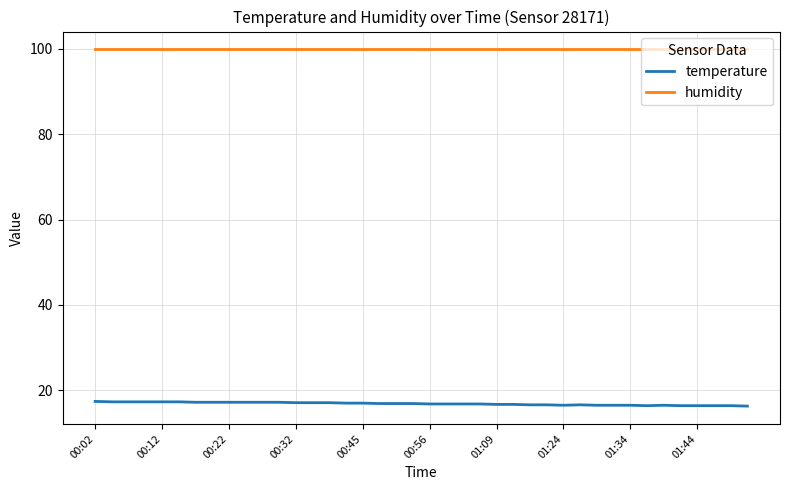

Which series has the largest total across all categories?

humidity